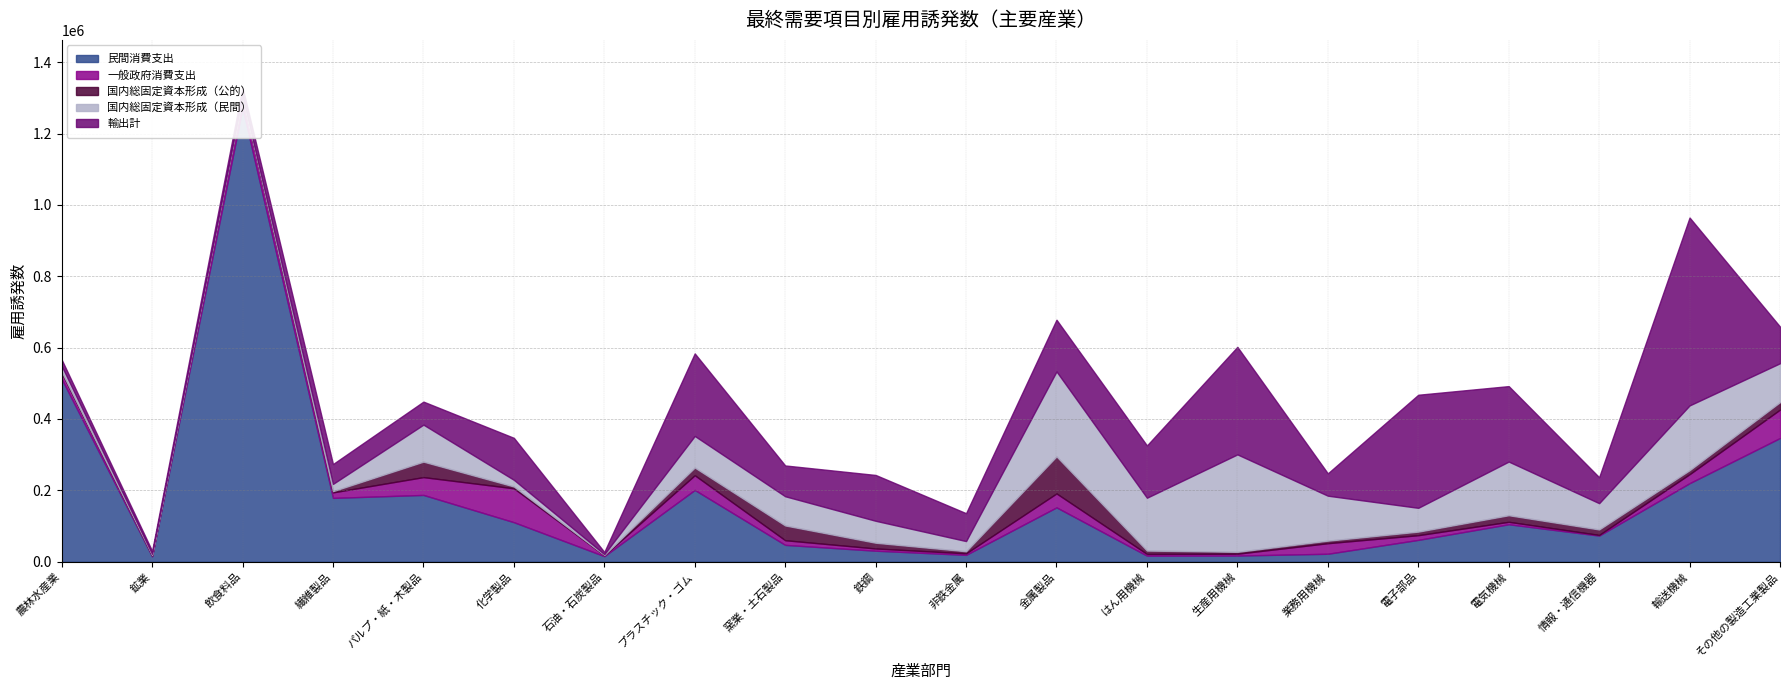

How many data points in 国内総固定資本形成（民間） are above 81864?

10